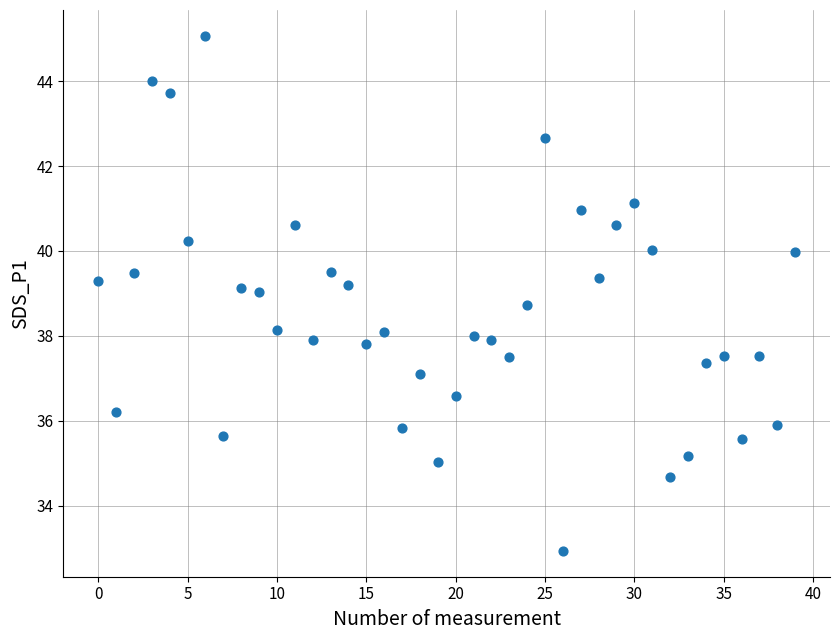

What is the range of Y values (max minus min)?

12.1